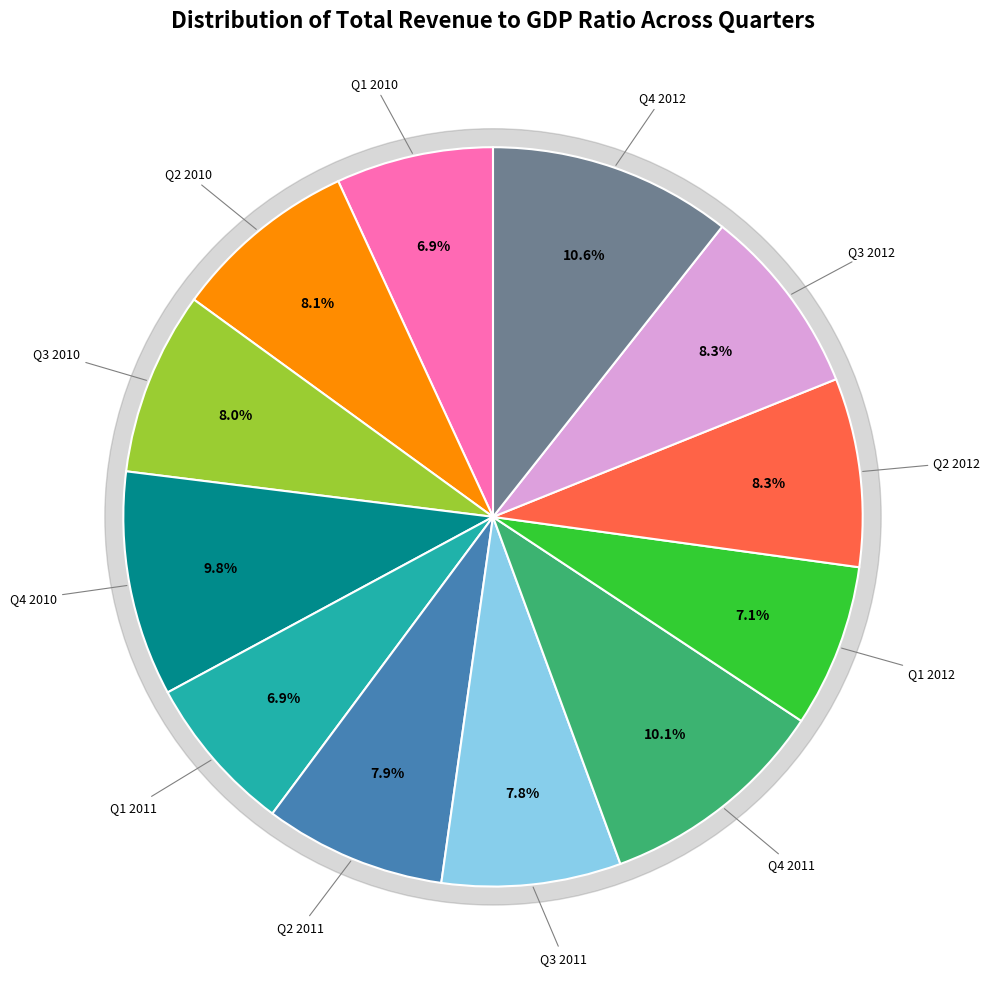

Combined, what portion of the pie is Q3 2011 and Q4 2010?

17.7%